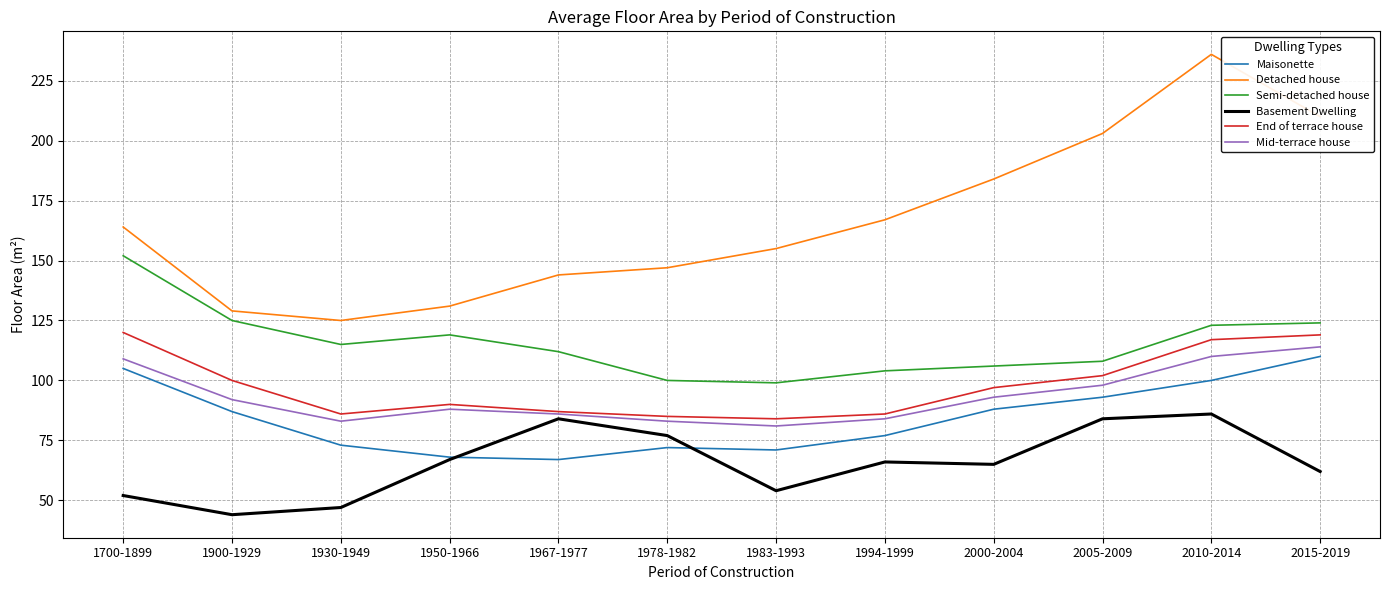

Reading left to right, transcribe all the data shown in this chart.

Maisonette: 1700-1899=105	1900-1929=87	1930-1949=73	1950-1966=68	1967-1977=67	1978-1982=72	1983-1993=71	1994-1999=77	2000-2004=88	2005-2009=93	2010-2014=100	2015-2019=110
Detached house: 1700-1899=164	1900-1929=129	1930-1949=125	1950-1966=131	1967-1977=144	1978-1982=147	1983-1993=155	1994-1999=167	2000-2004=184	2005-2009=203	2010-2014=236	2015-2019=210
Semi-detached house: 1700-1899=152	1900-1929=125	1930-1949=115	1950-1966=119	1967-1977=112	1978-1982=100	1983-1993=99	1994-1999=104	2000-2004=106	2005-2009=108	2010-2014=123	2015-2019=124
Basement Dwelling: 1700-1899=52	1900-1929=44	1930-1949=47	1950-1966=67	1967-1977=84	1978-1982=77	1983-1993=54	1994-1999=66	2000-2004=65	2005-2009=84	2010-2014=86	2015-2019=62
End of terrace house: 1700-1899=120	1900-1929=100	1930-1949=86	1950-1966=90	1967-1977=87	1978-1982=85	1983-1993=84	1994-1999=86	2000-2004=97	2005-2009=102	2010-2014=117	2015-2019=119
Mid-terrace house: 1700-1899=109	1900-1929=92	1930-1949=83	1950-1966=88	1967-1977=86	1978-1982=83	1983-1993=81	1994-1999=84	2000-2004=93	2005-2009=98	2010-2014=110	2015-2019=114